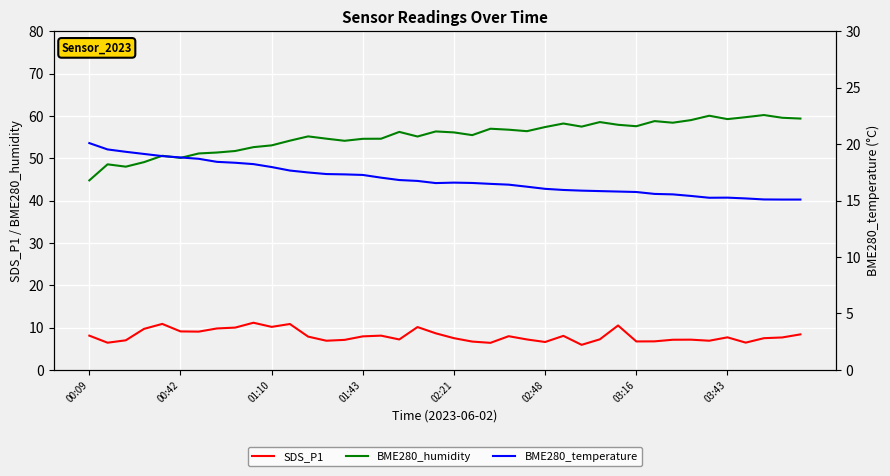

What is the highest value of the SDS_P1 series?

11.2